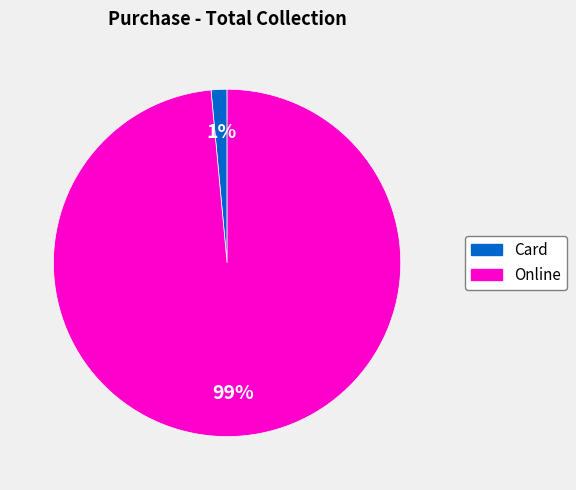

How many segments does this pie chart have?

2